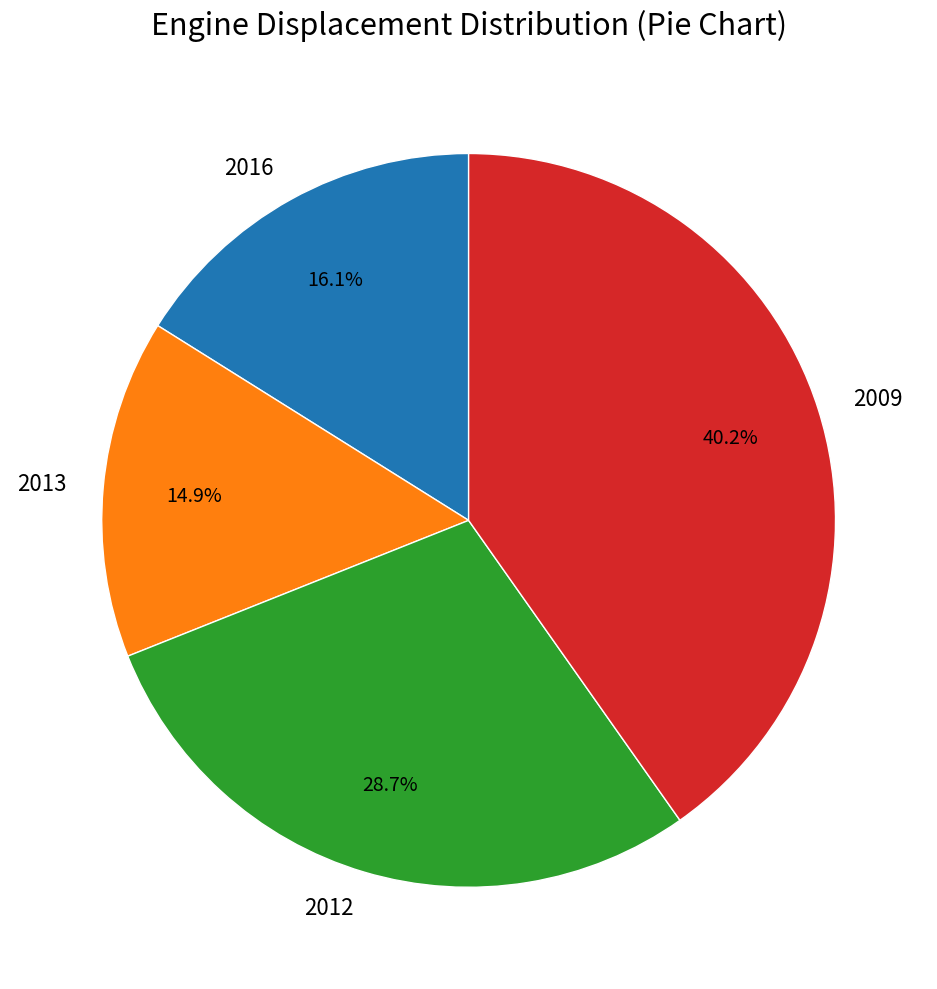

Which category has the smallest portion of the pie?

2013